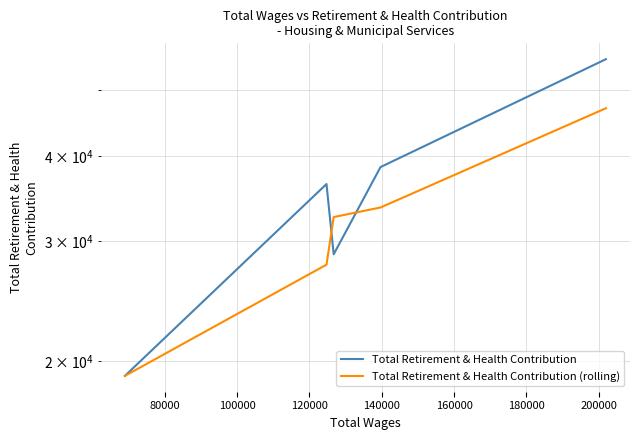

Rank the series by their average value, from lowest to highest.

Total Retirement & Health Contribution (rolling), Total Retirement & Health Contribution